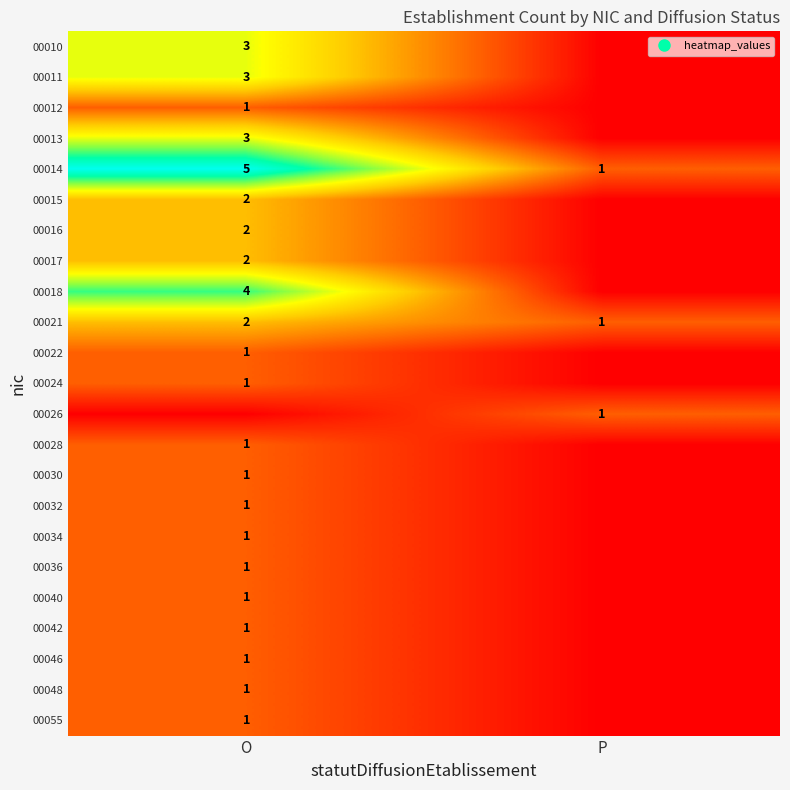

Which series has the largest range (max minus min)?

00014